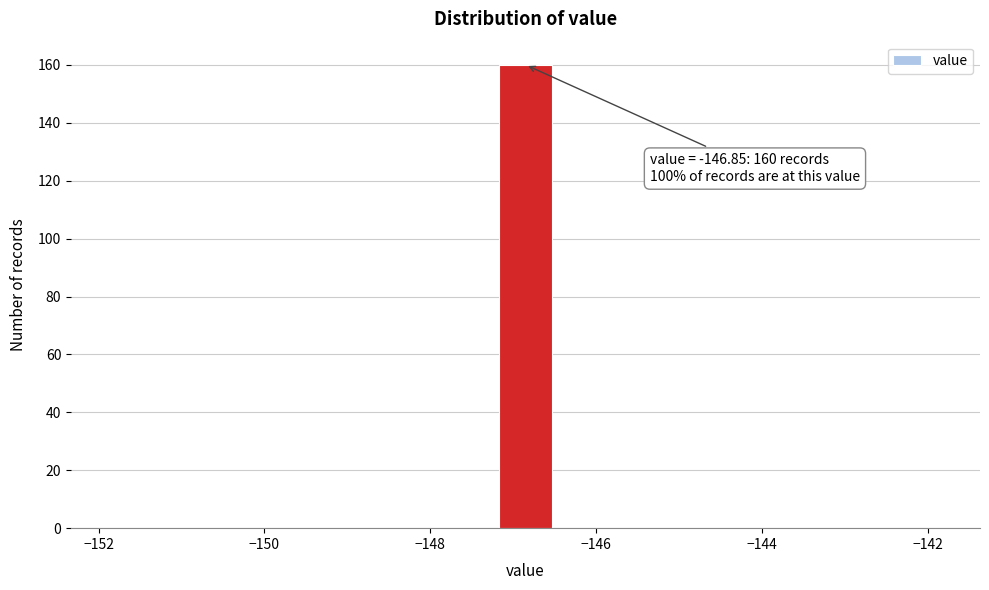

Around what value on the x-axis is the tallest bar? Give the approximate position of its centre, as read against the axis.

-146.8